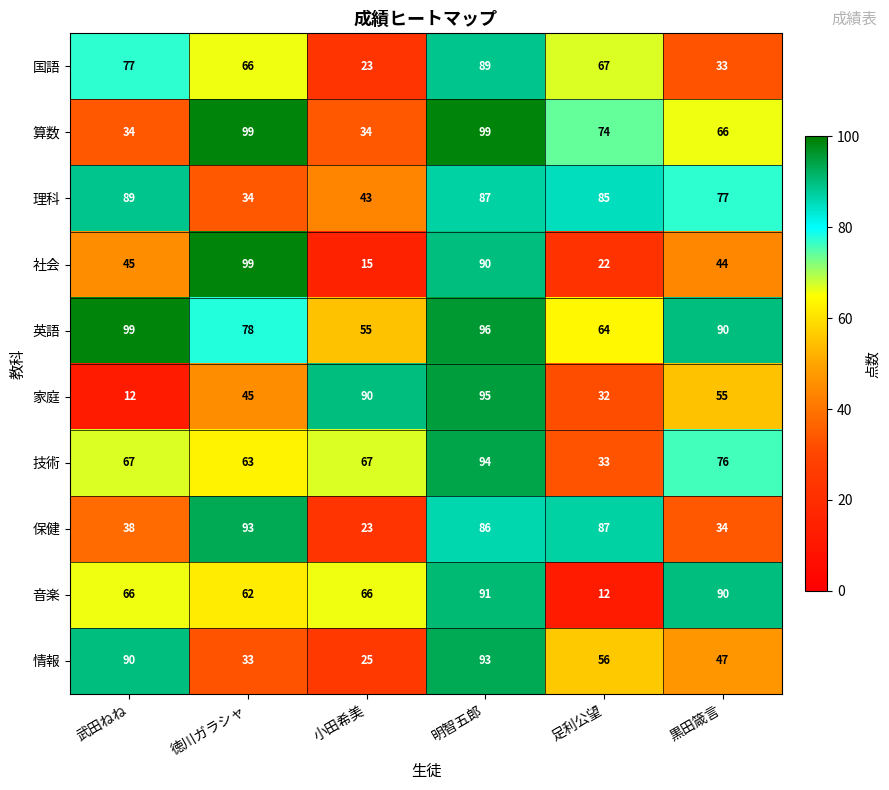

The 音楽 series shows 19 at 武田ねね. True or false?

False